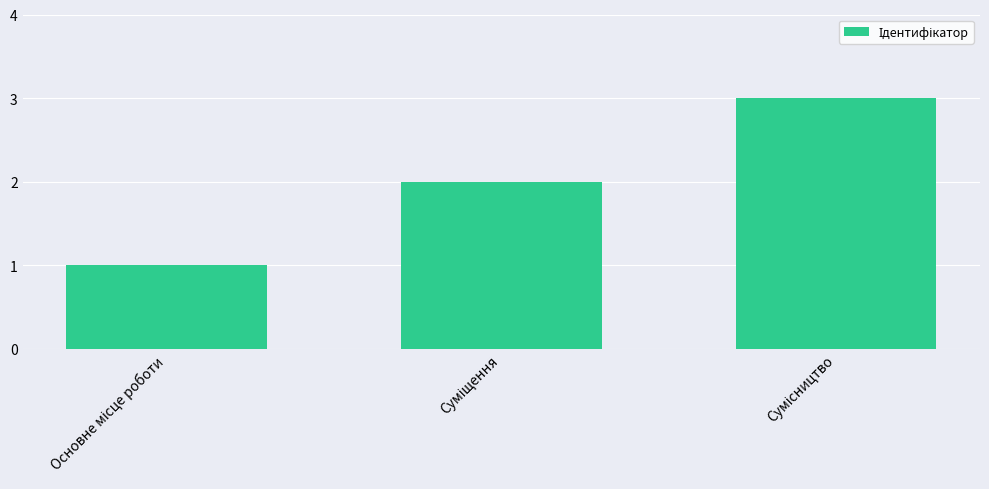

What is the sum of all values?

6